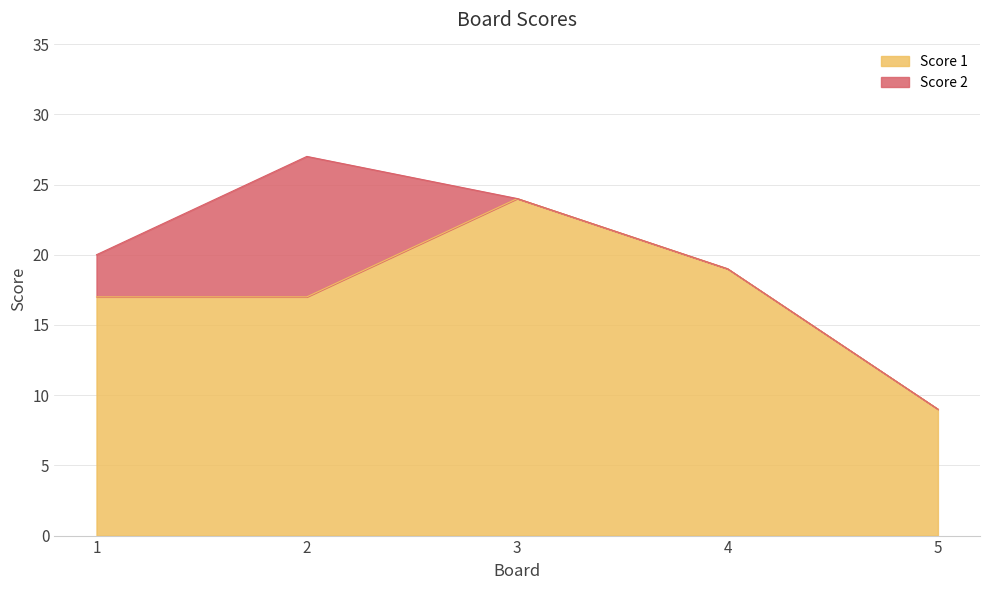

How many values are between 17 and 19?

3